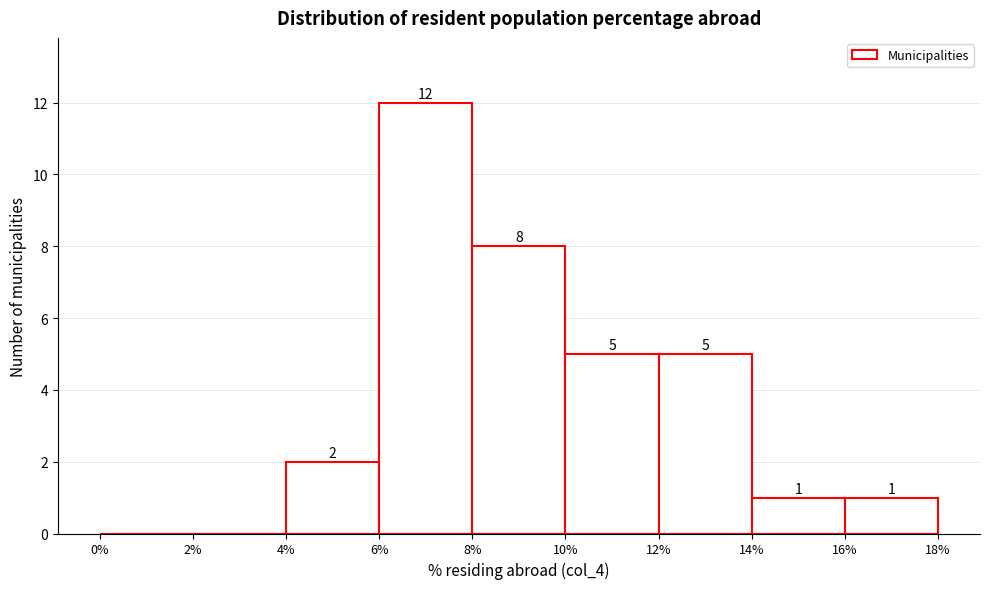

Which range on the x-axis has the tallest bar?

6% to 8%